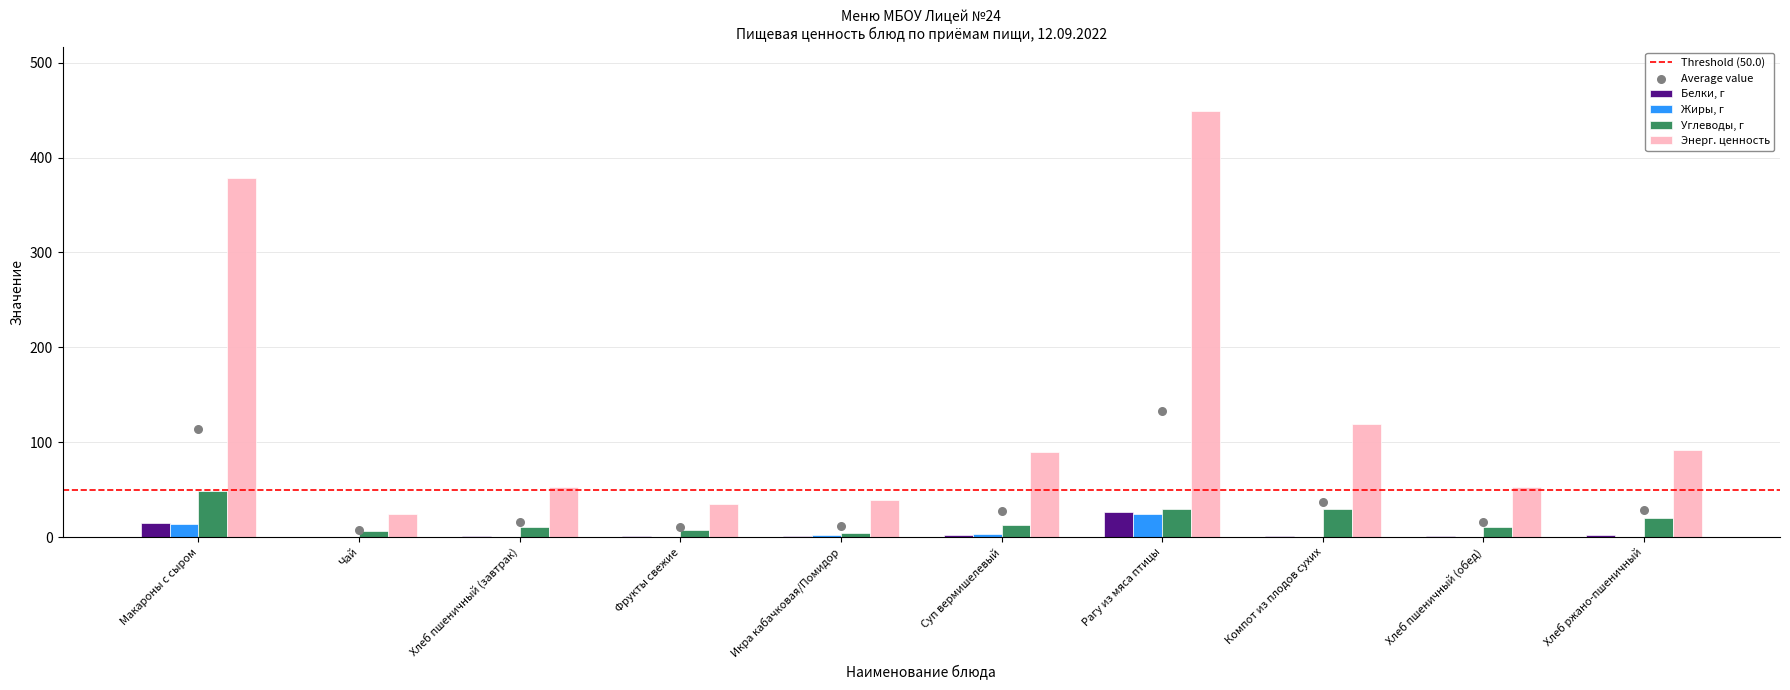

At which category is the sum across all series the highest?

Рагу из мяса птицы